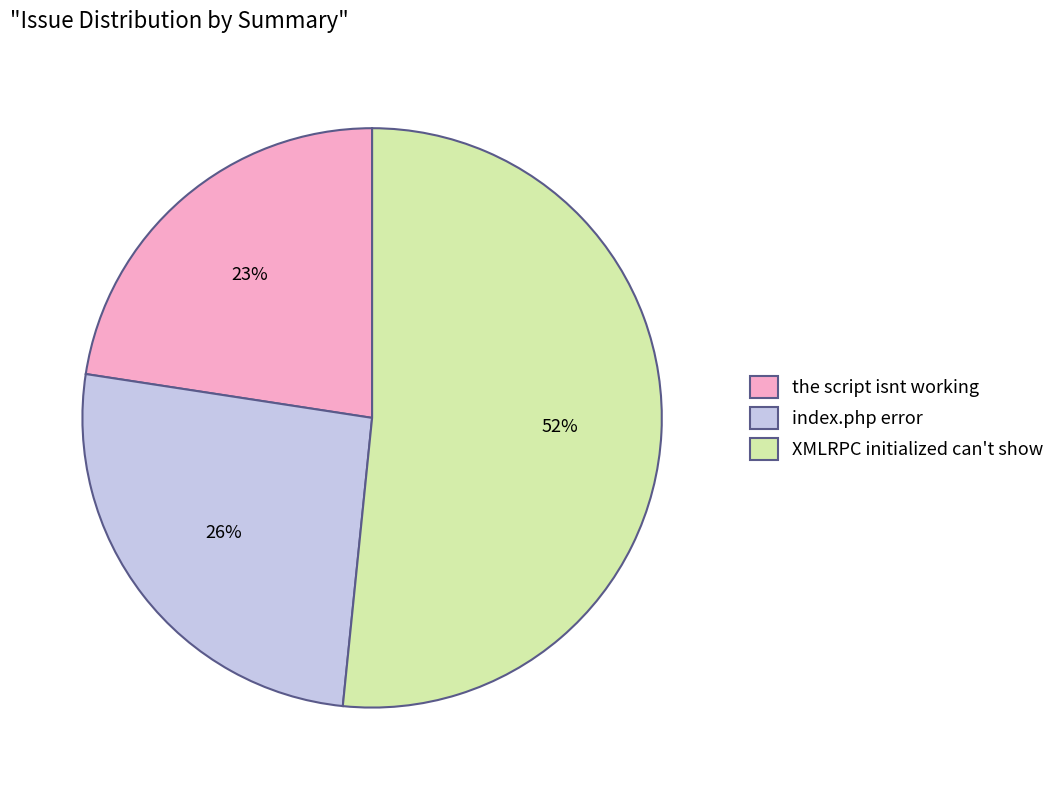

Which category has the biggest portion of the pie?

XMLRPC initialized can't show